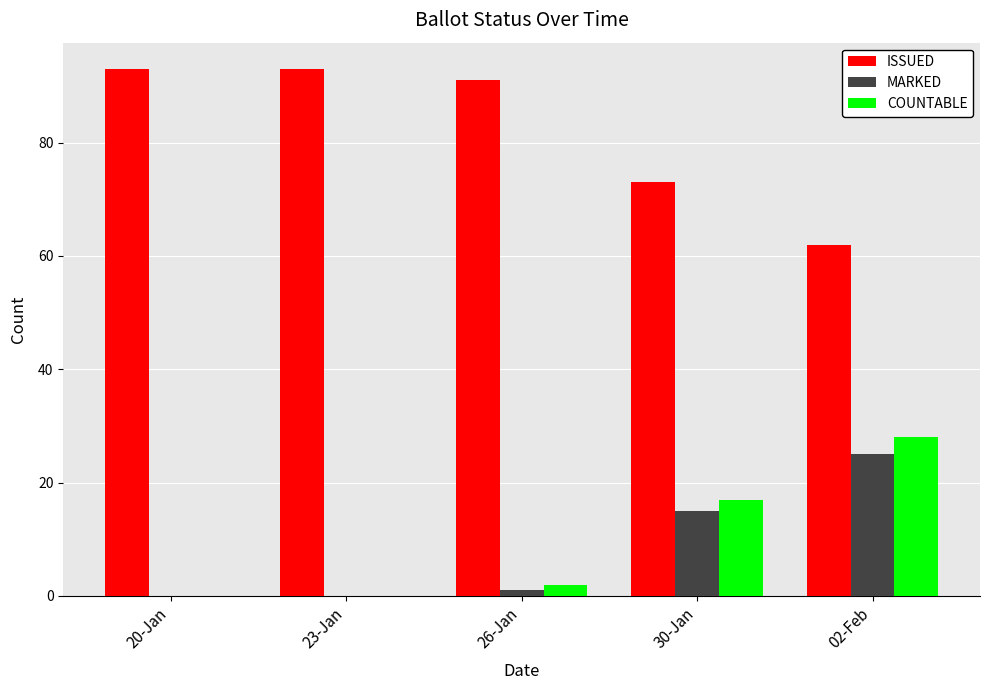

What value does the MARKED series have at 30-Jan, to the nearest 10?

20